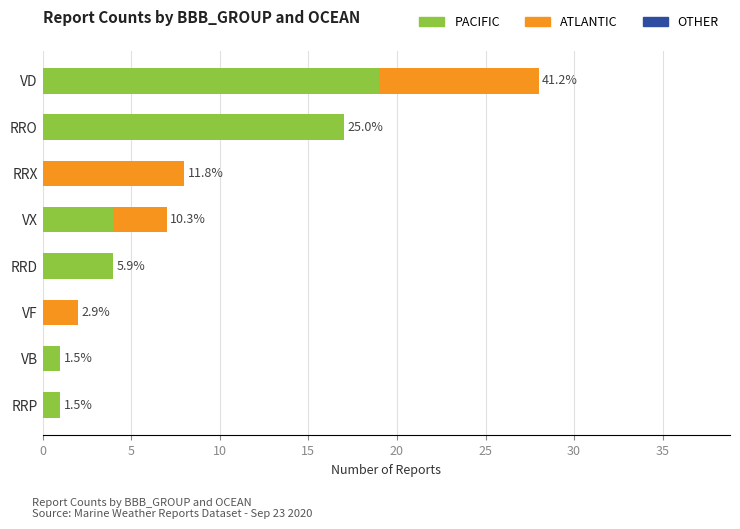

Count the number of categories in the chart.

8